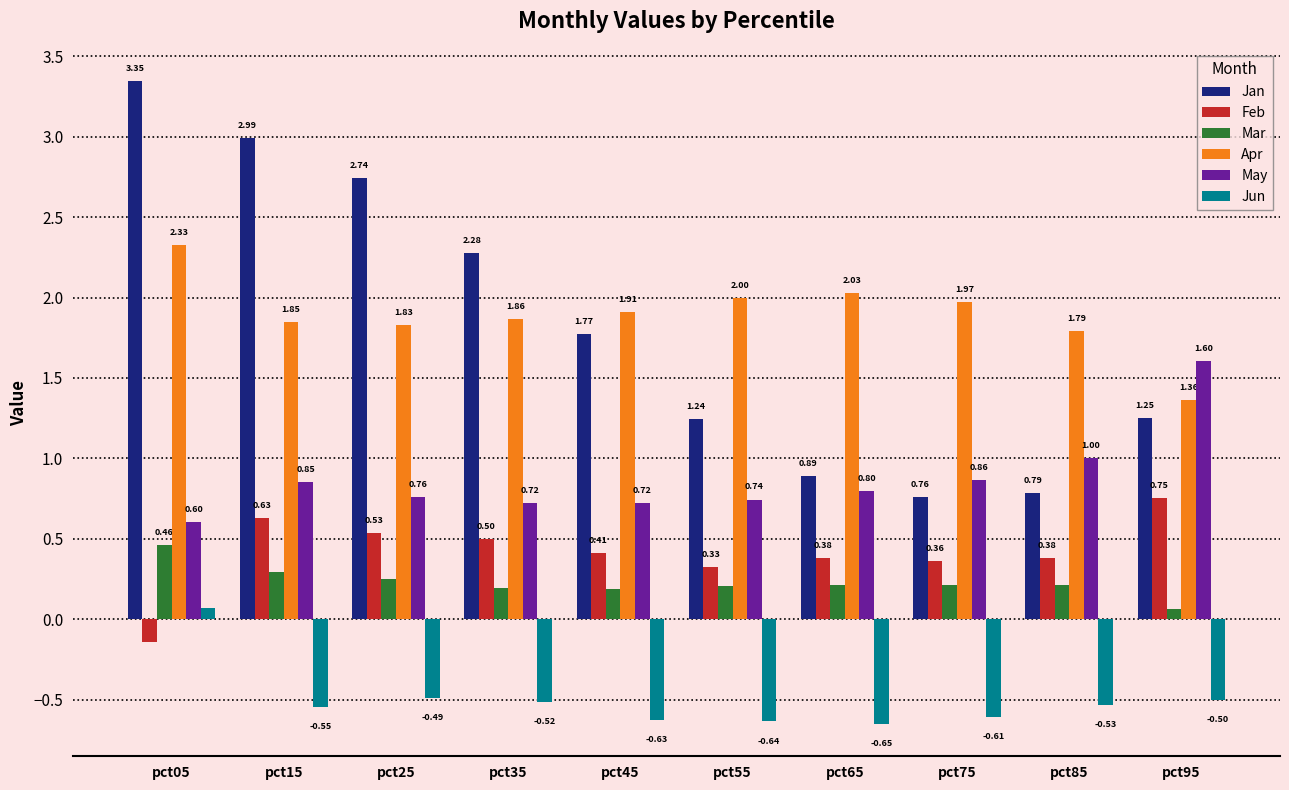

Between pct25 and pct95, which series saw the biggest shift?

Jan